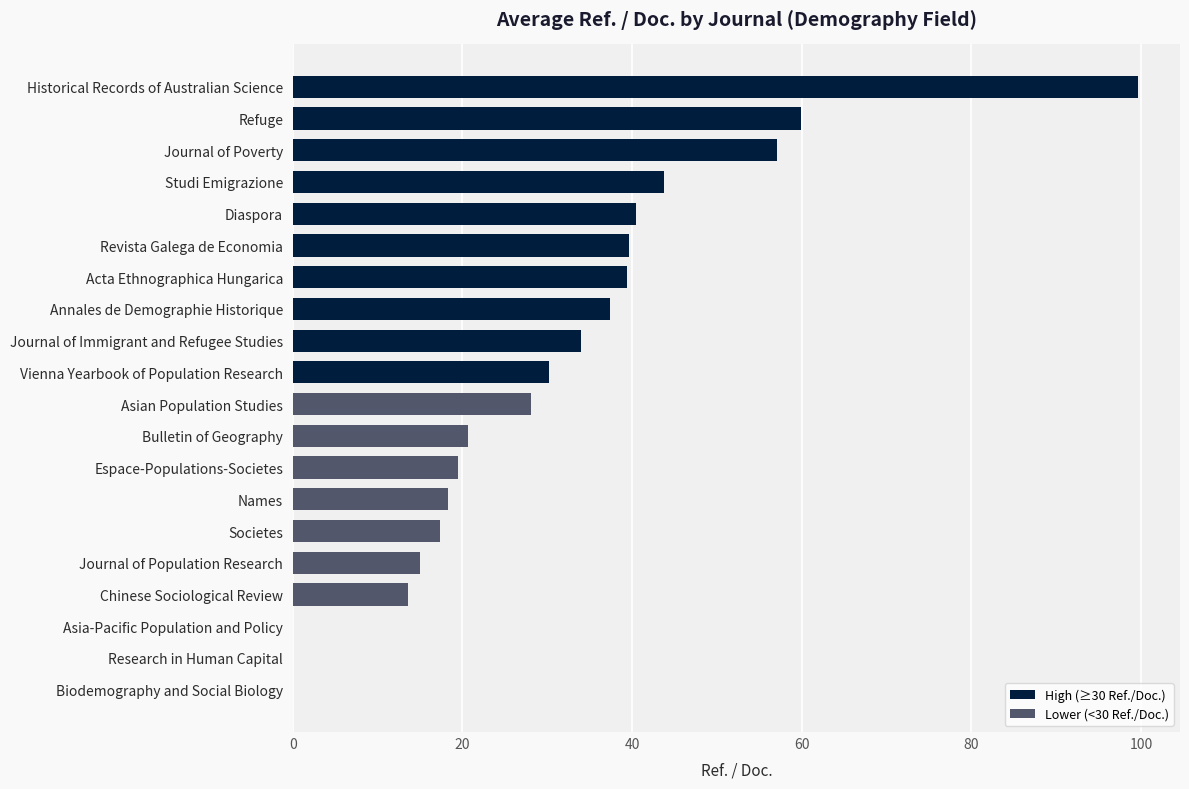

What value does the data have at Diaspora?

40.5